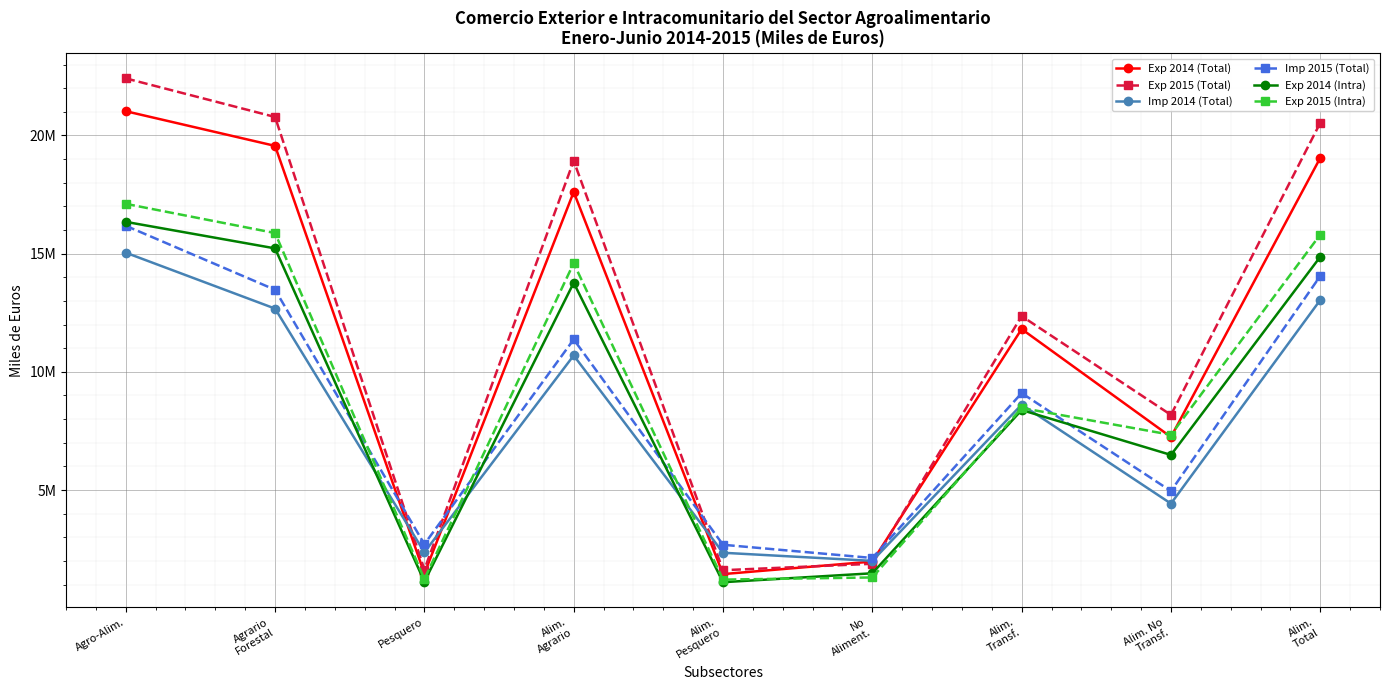

At which category is the sum across all series the highest?

Agro-Alim.